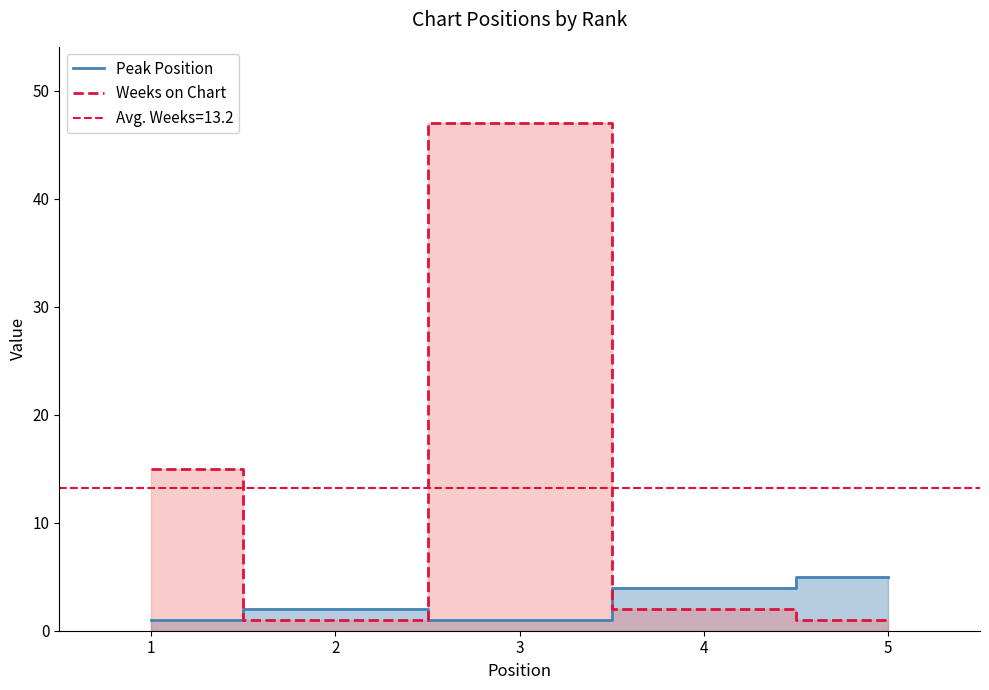

Between 3 and 4, which series saw the biggest shift?

Weeks on Chart